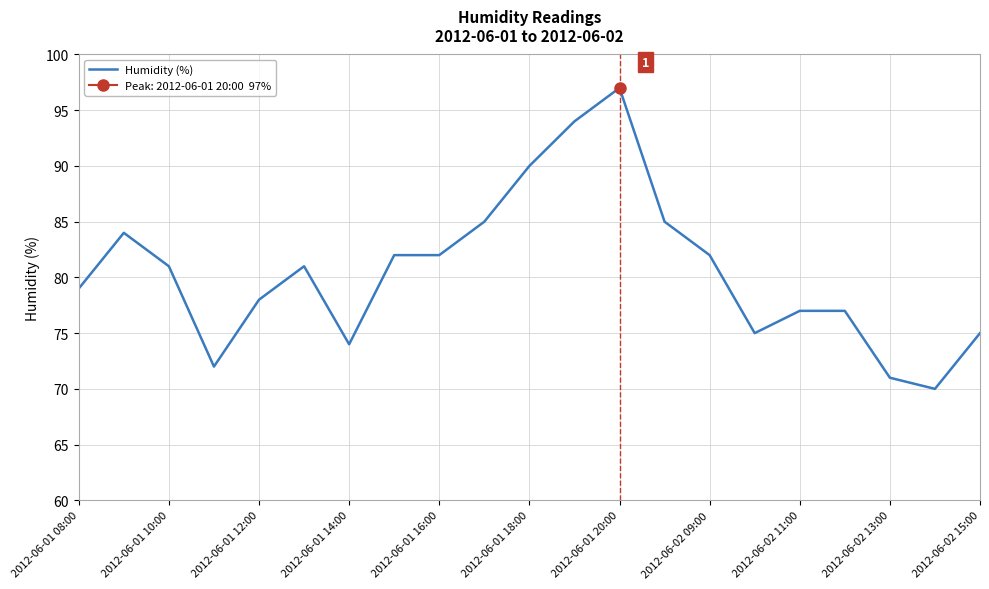

How many interior local peaks (higher than both neighbors) does the data have?

3